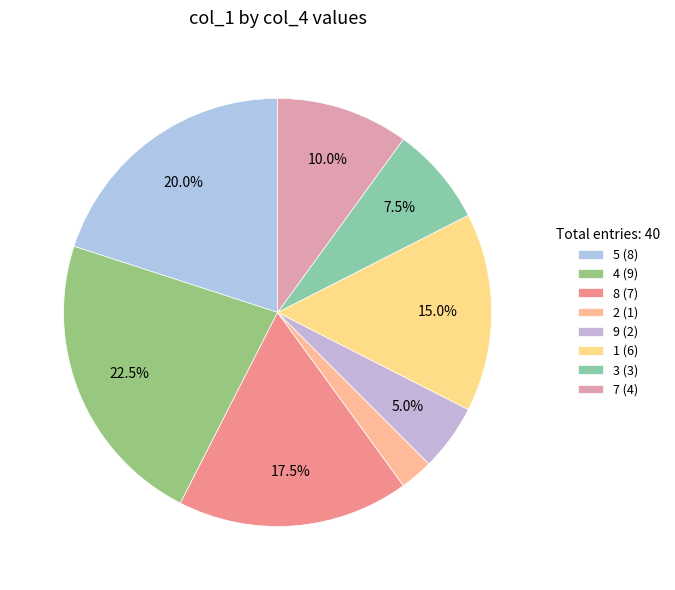

Count the number of slices in the pie.

8